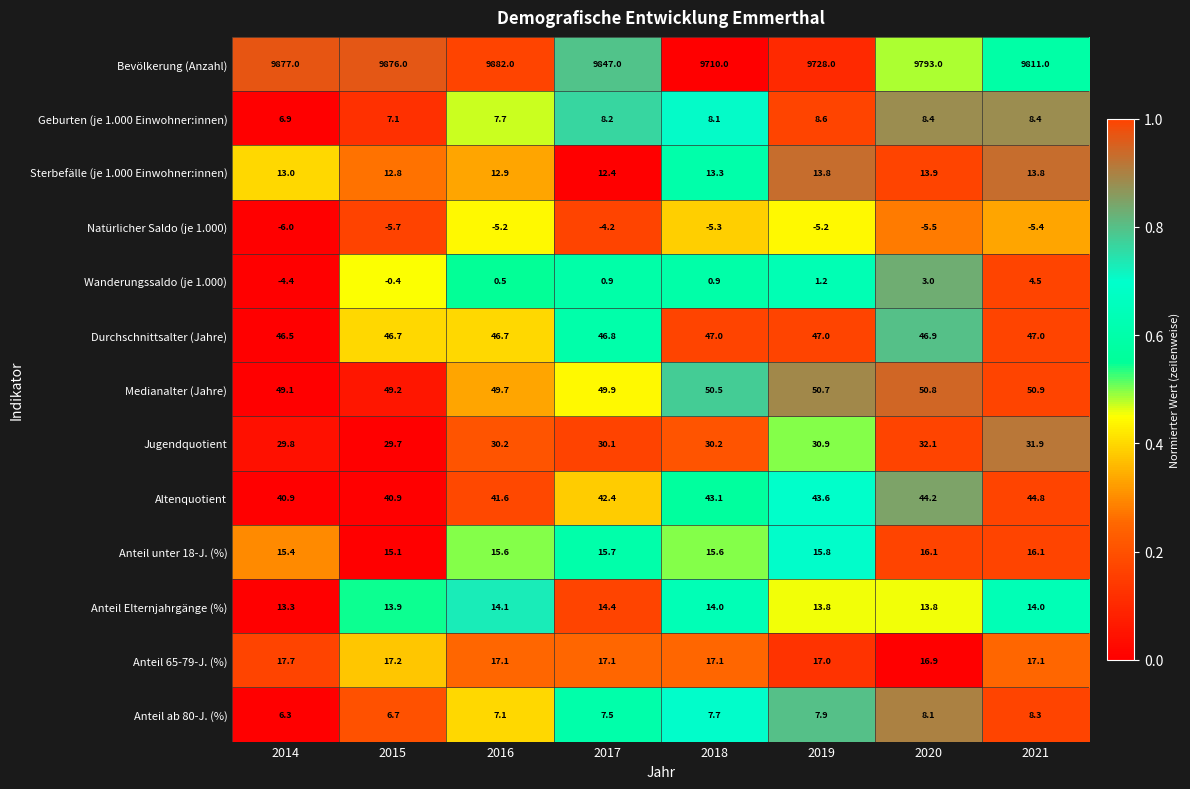

List the series in order of their peak value, highest first.

Bevölkerung (Anzahl), Medianalter (Jahre), Durchschnittsalter (Jahre), Altenquotient, Jugendquotient, Anteil 65-79-J. (%), Anteil unter 18-J. (%), Anteil Elternjahrgänge (%), Sterbefälle (je 1.000 Einwohner:innen), Geburten (je 1.000 Einwohner:innen), Anteil ab 80-J. (%), Wanderungssaldo (je 1.000), Natürlicher Saldo (je 1.000)